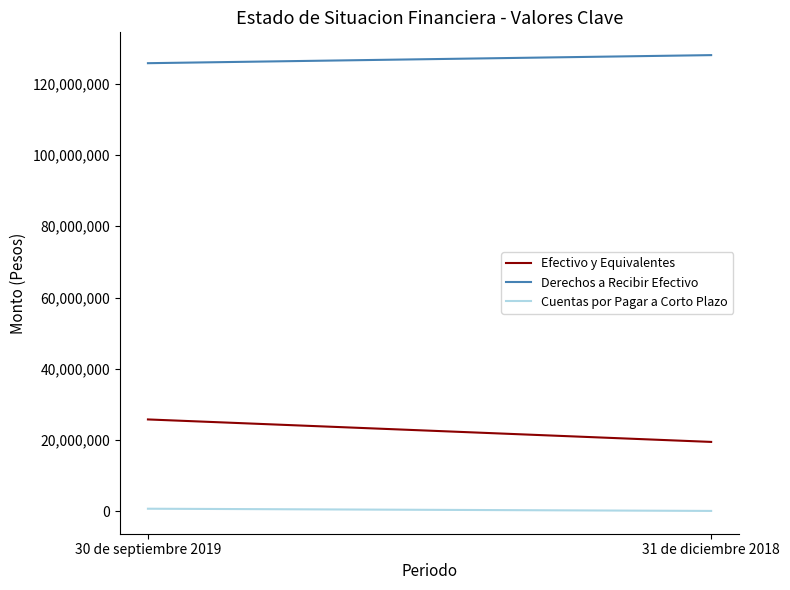

What is the minimum value for Cuentas por Pagar a Corto Plazo?

96786